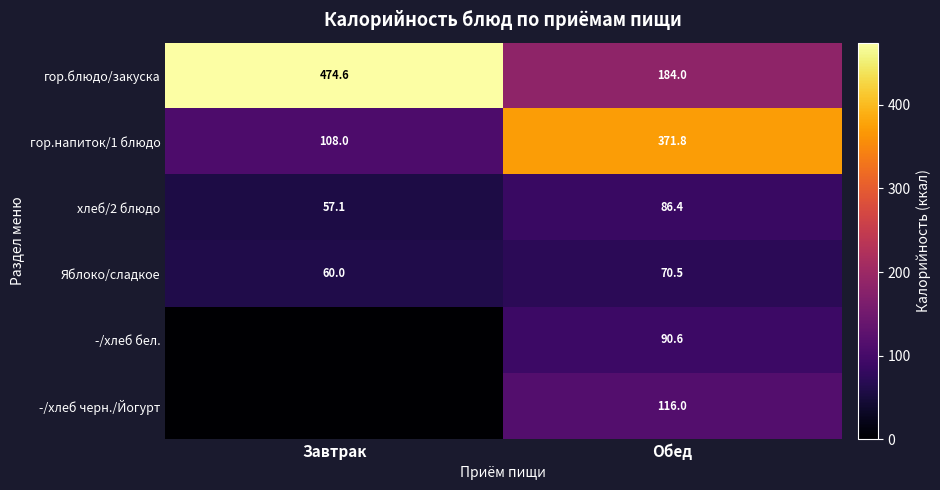

True or false: гор.напиток/1 блюдо has a value of 108.0 at Завтрак.

True